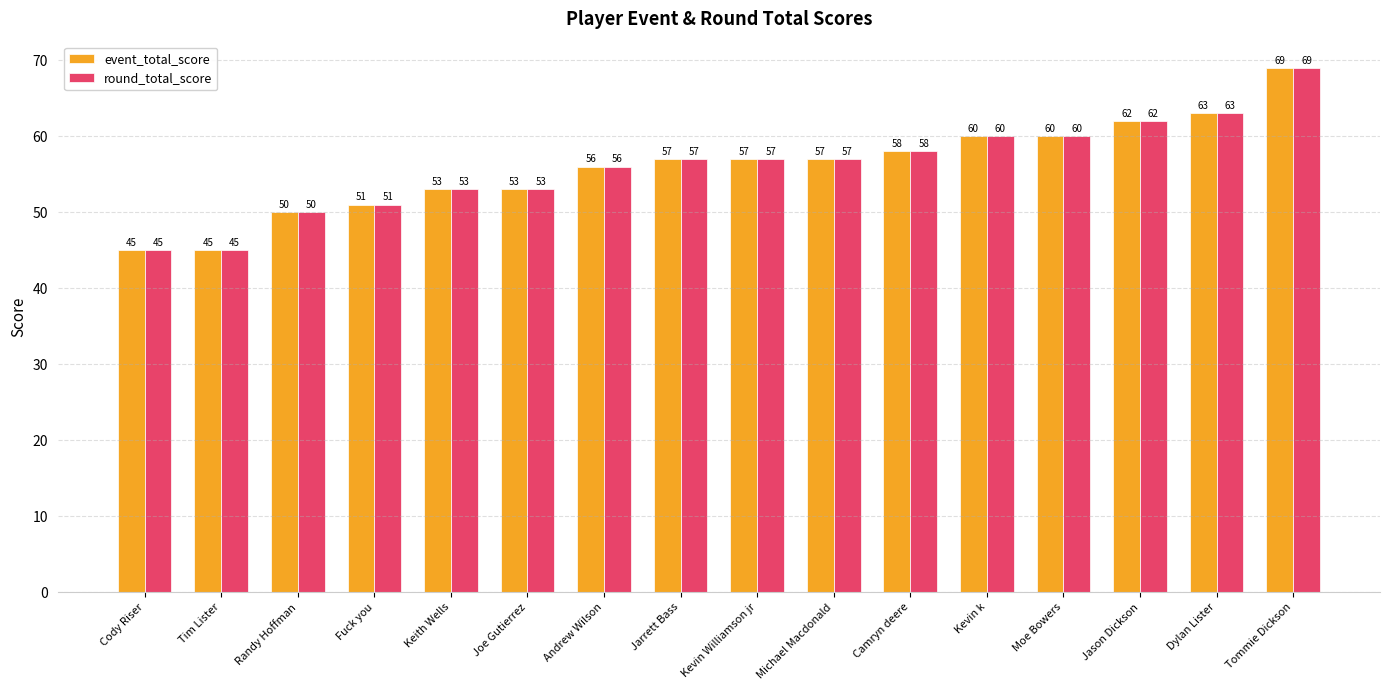

Does the chart contain any negative values?

No